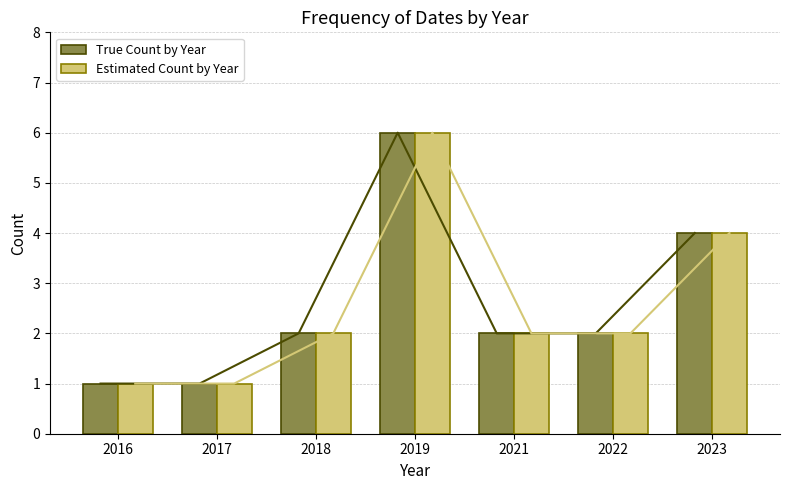

What is the value of the Estimated Count by Year bar at the 4th from the left?

6